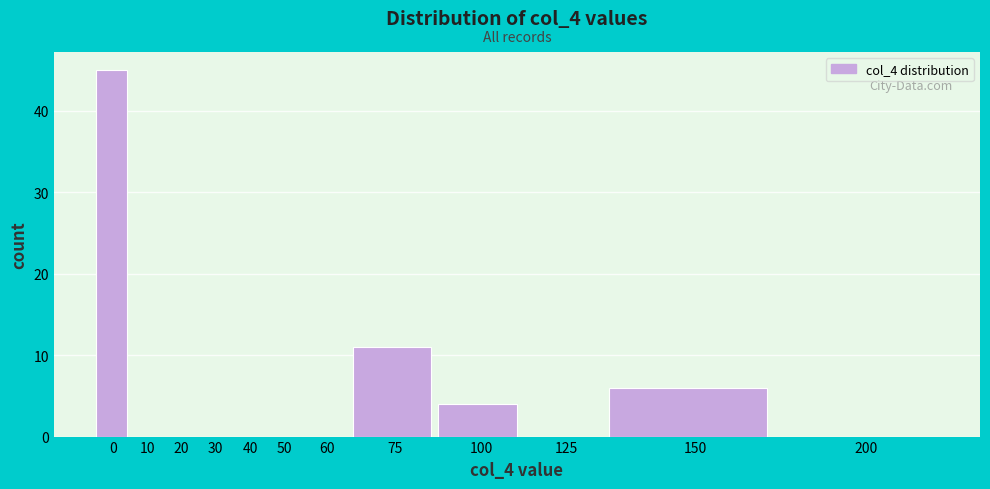

Reading left to right, list all the values displayed in this chart.

0=45	10=0	20=0	30=0	40=0	50=0	60=0	75=11	100=4	125=0	150=6	200=0